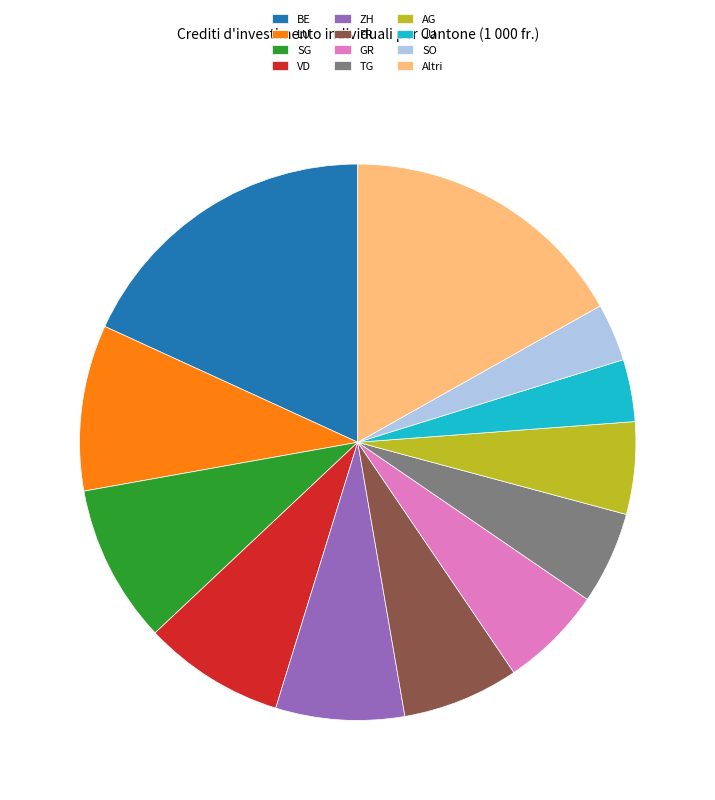

Between GR and ZH, which is larger?

ZH